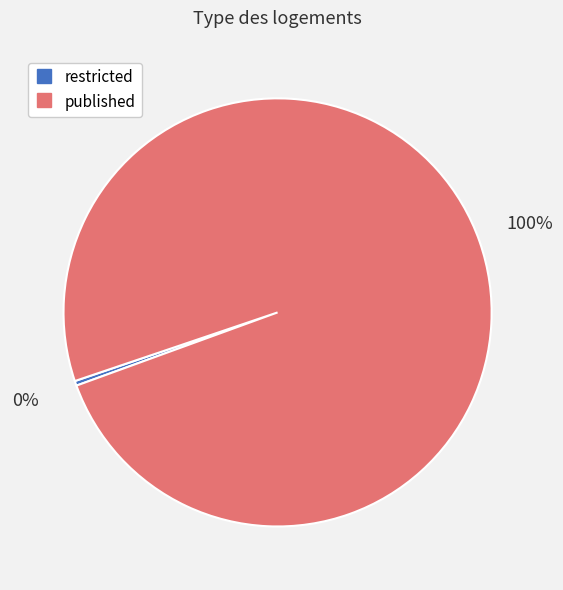

How many slices are in this pie chart?

2